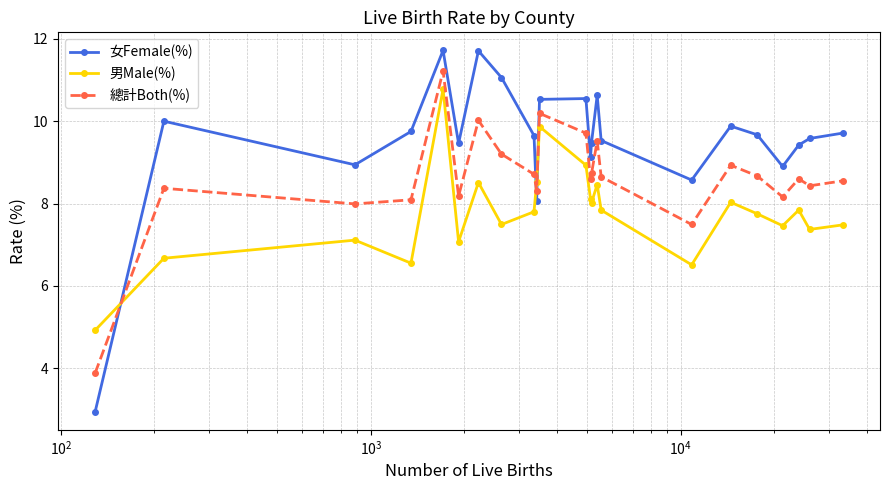

Rank the series by their average value, from lowest to highest.

男Male(%), 總計Both(%), 女Female(%)